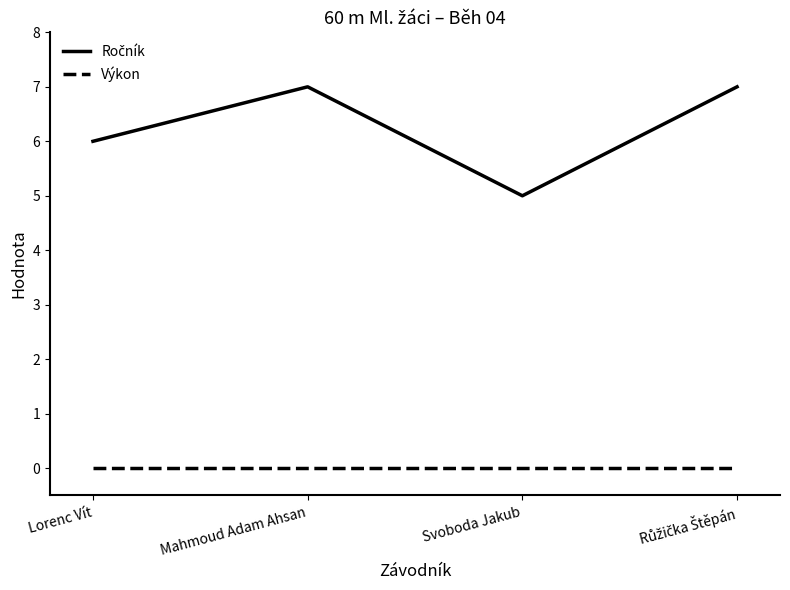

The value of Výkon at Mahmoud Adam Ahsan is 0. True or false?

True